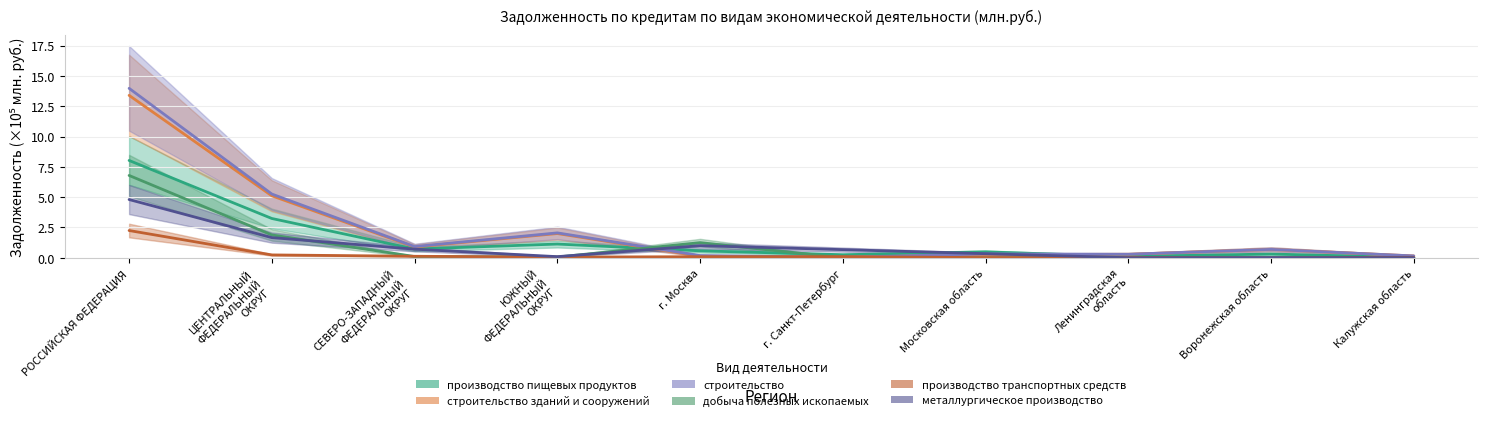

Which series has the widest spread of values?

строительство